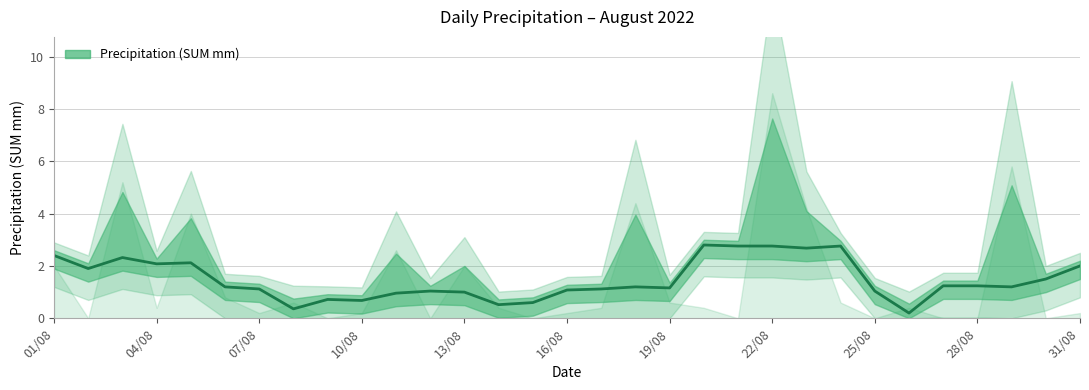

What is the difference between the maximum and minimum values?

2.6